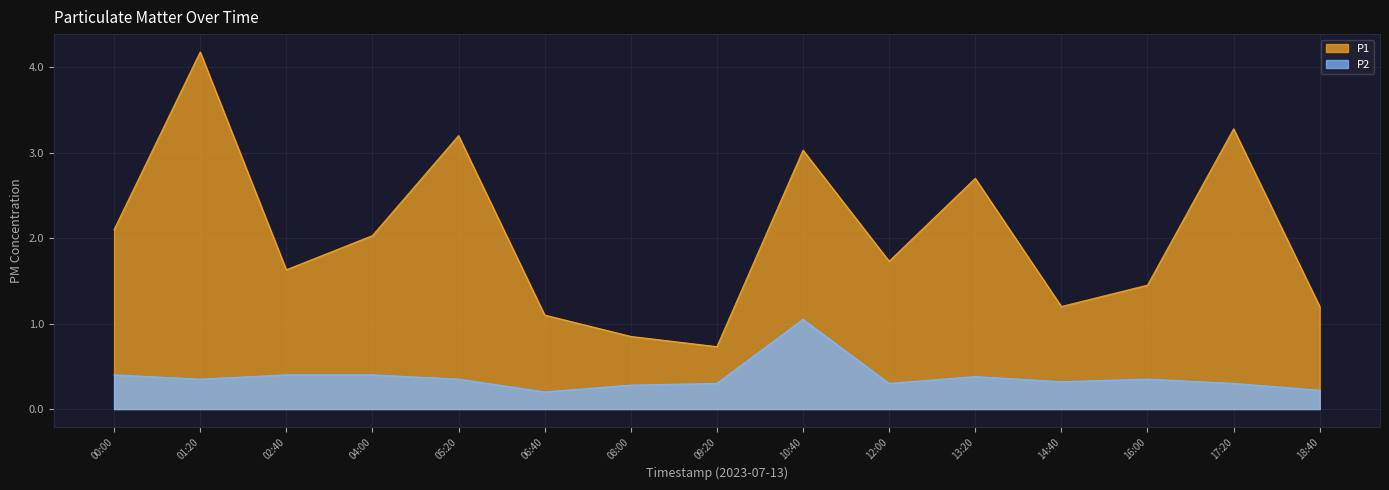

What are all the series names shown in the legend?

P1, P2